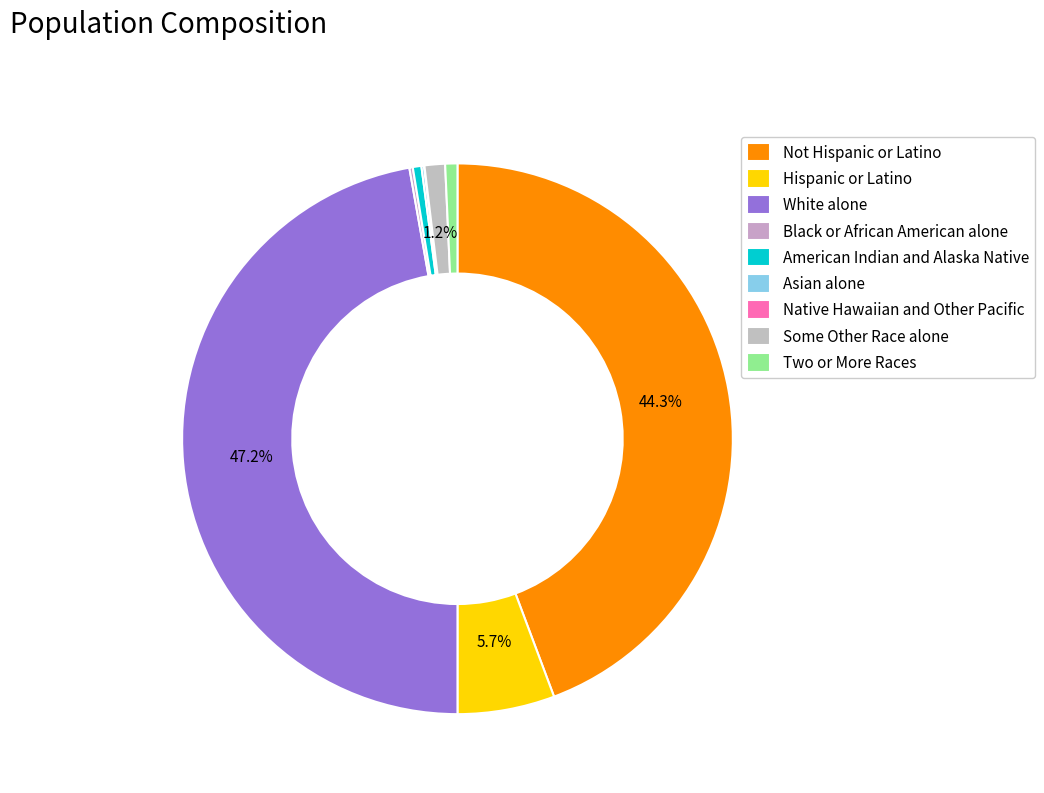

Does any single category account for the majority?

No